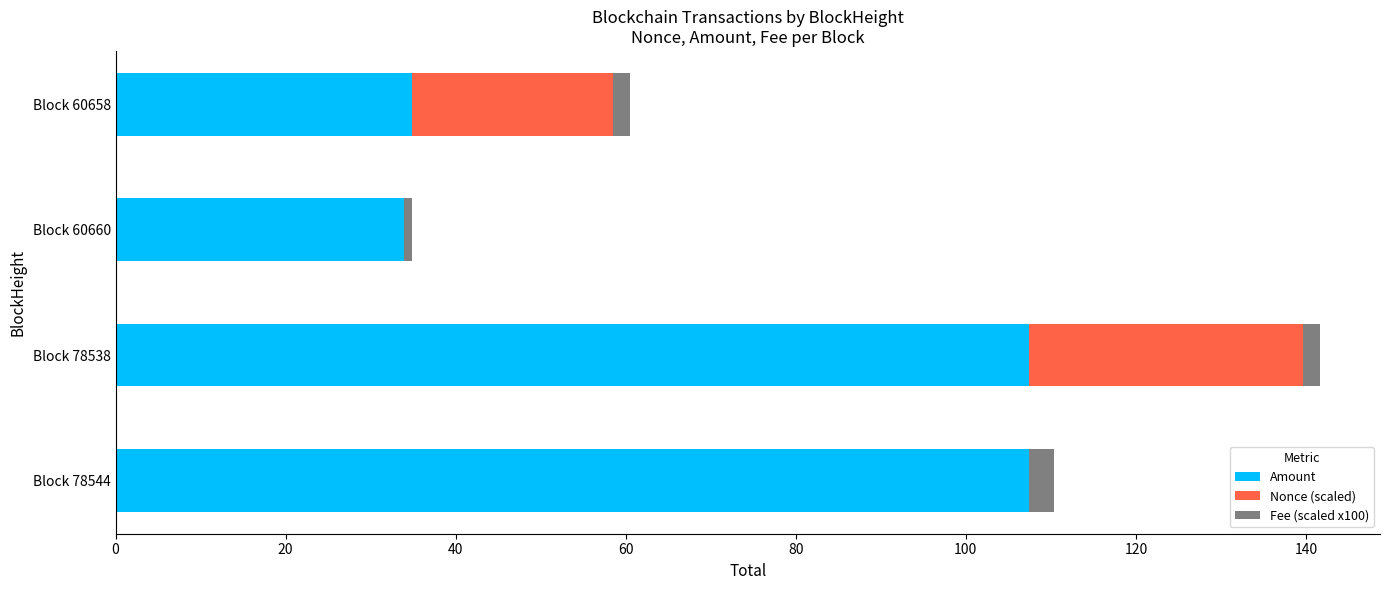

How many series are shown in this chart?

3